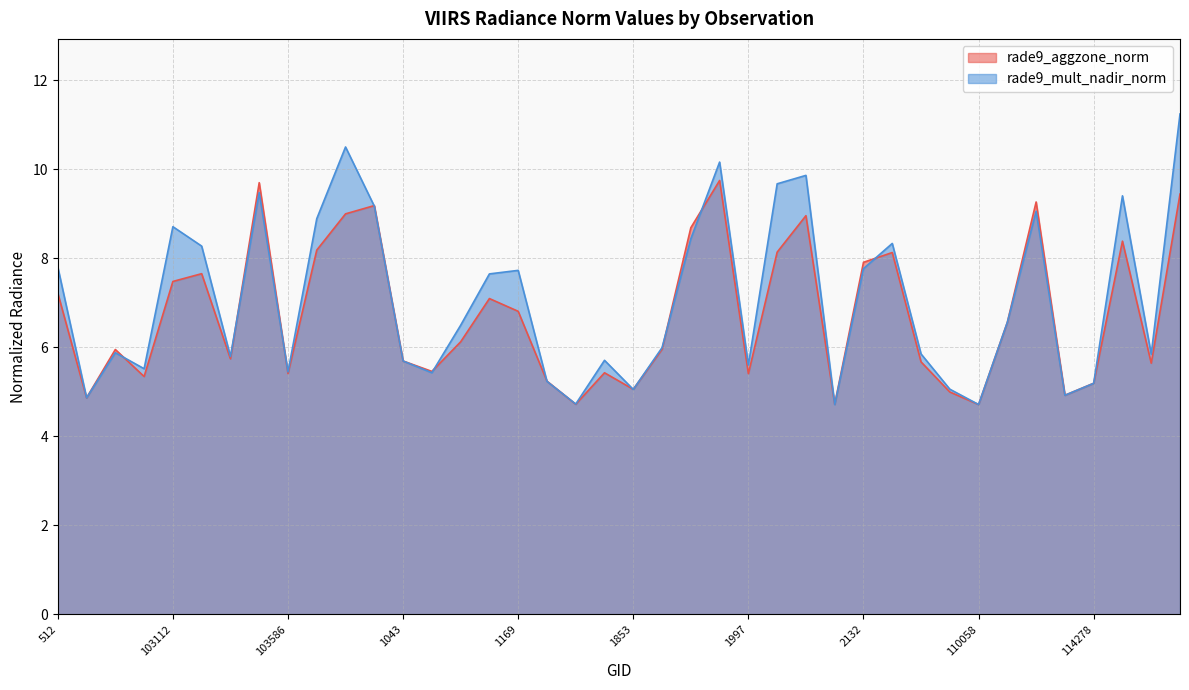

Count the number of data series in this chart.

2